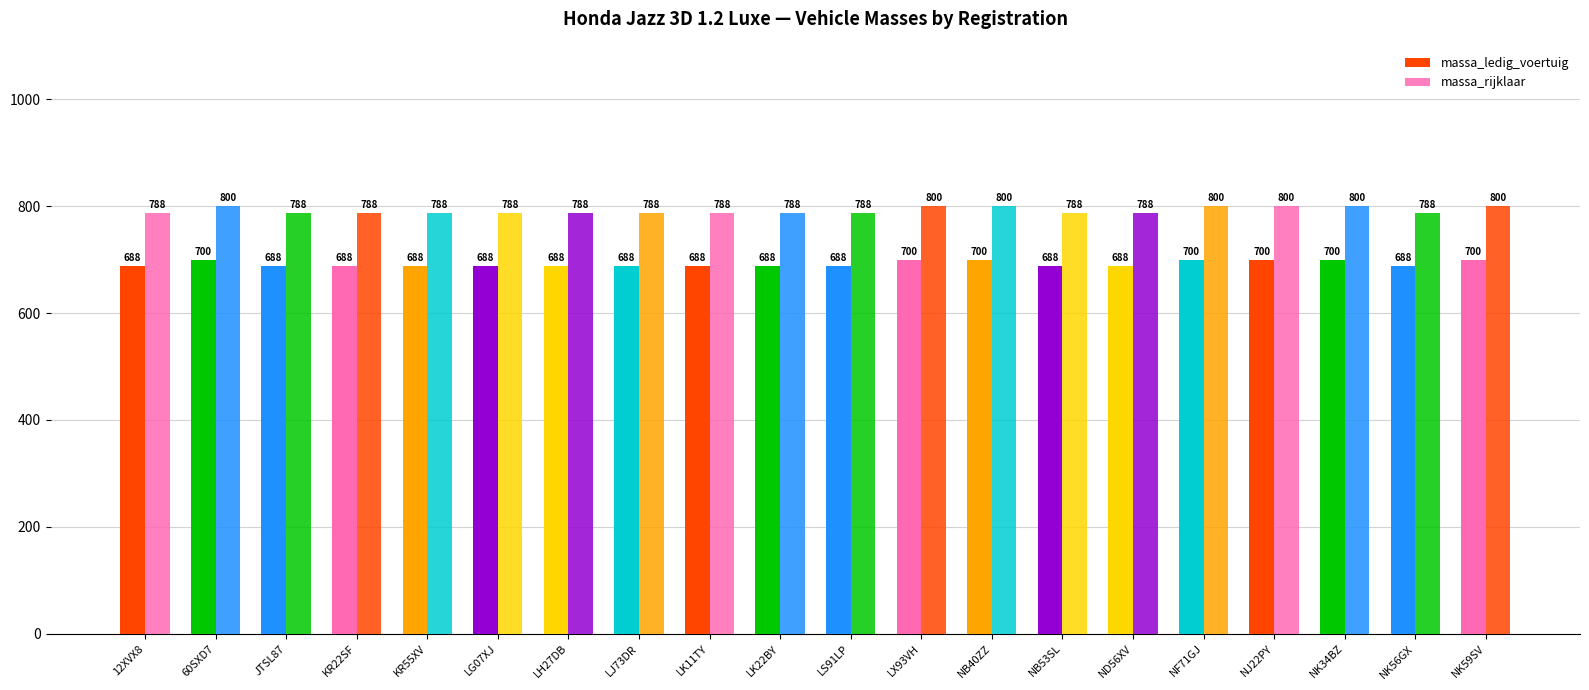

List the series in order of their overall mean, lowest first.

massa_ledig_voertuig, massa_rijklaar